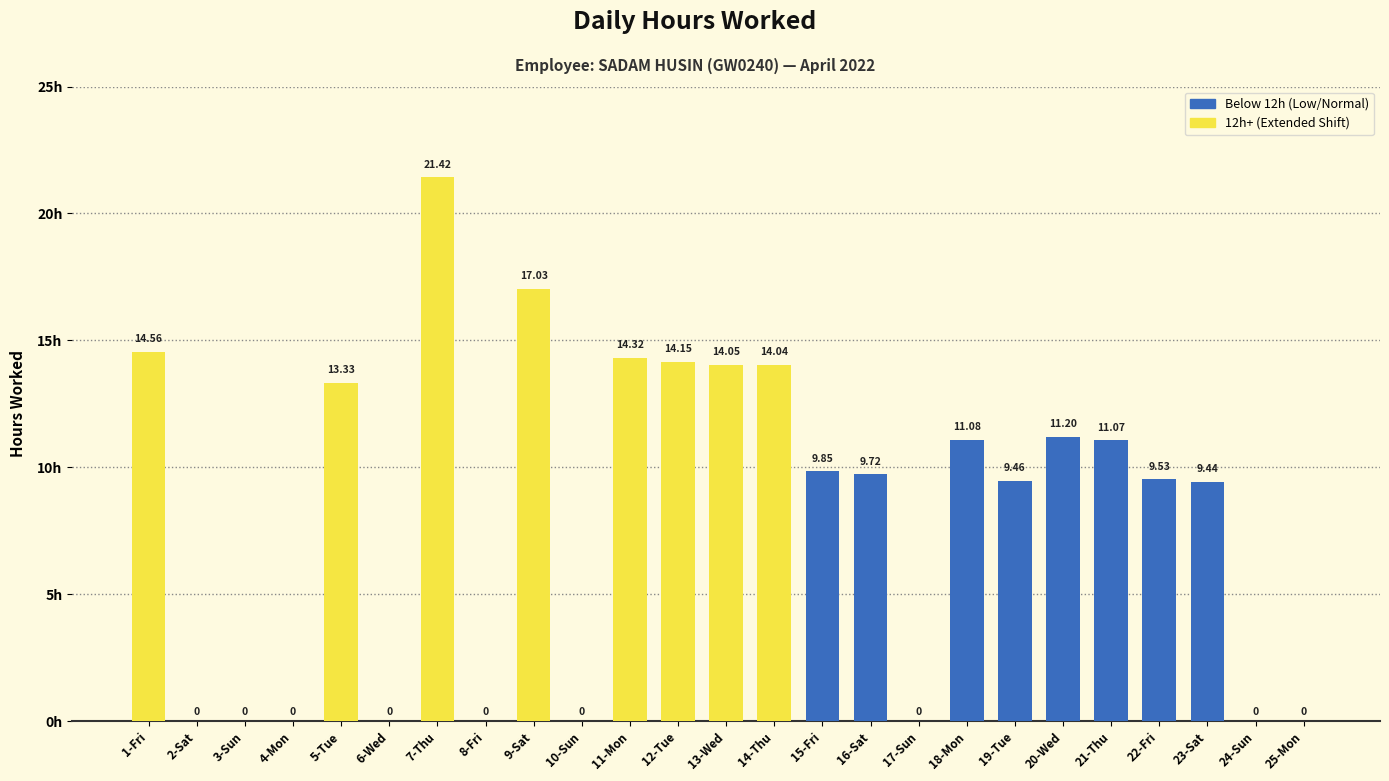

What is the change in value from 15-Fri to 18-Mon?

+1.2